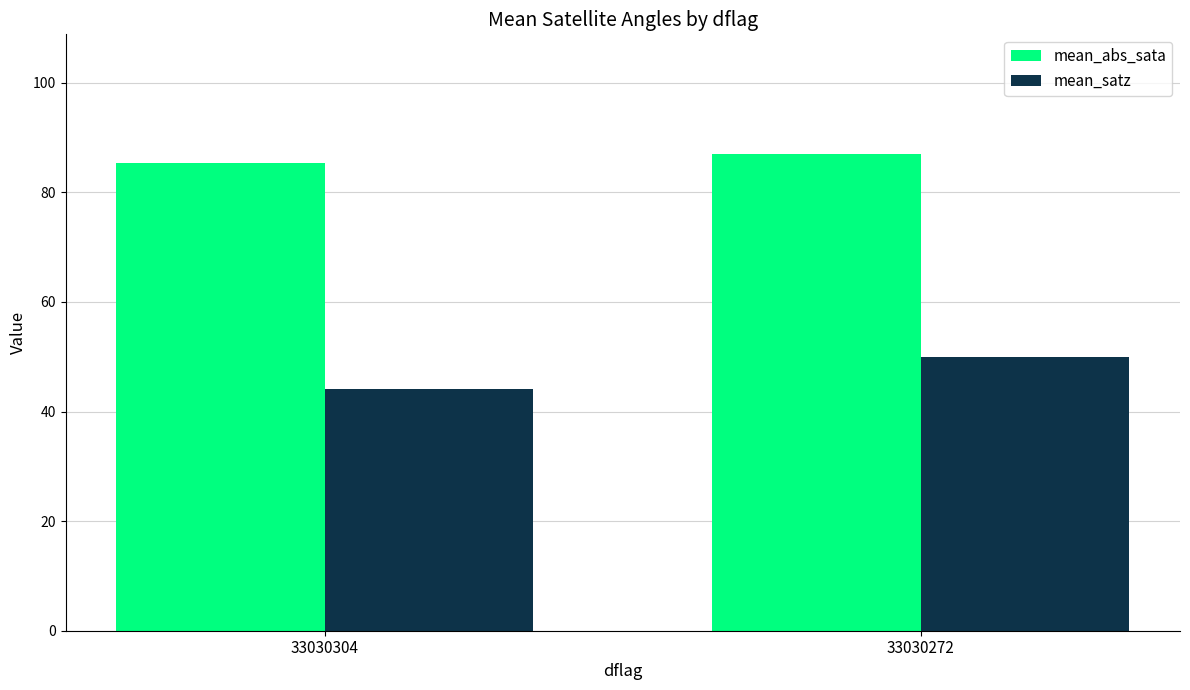

Reading right to left, what are all the values shown in this chart?

mean_abs_sata: 33030272=87.1	33030304=85.4
mean_satz: 33030272=49.9	33030304=44.2